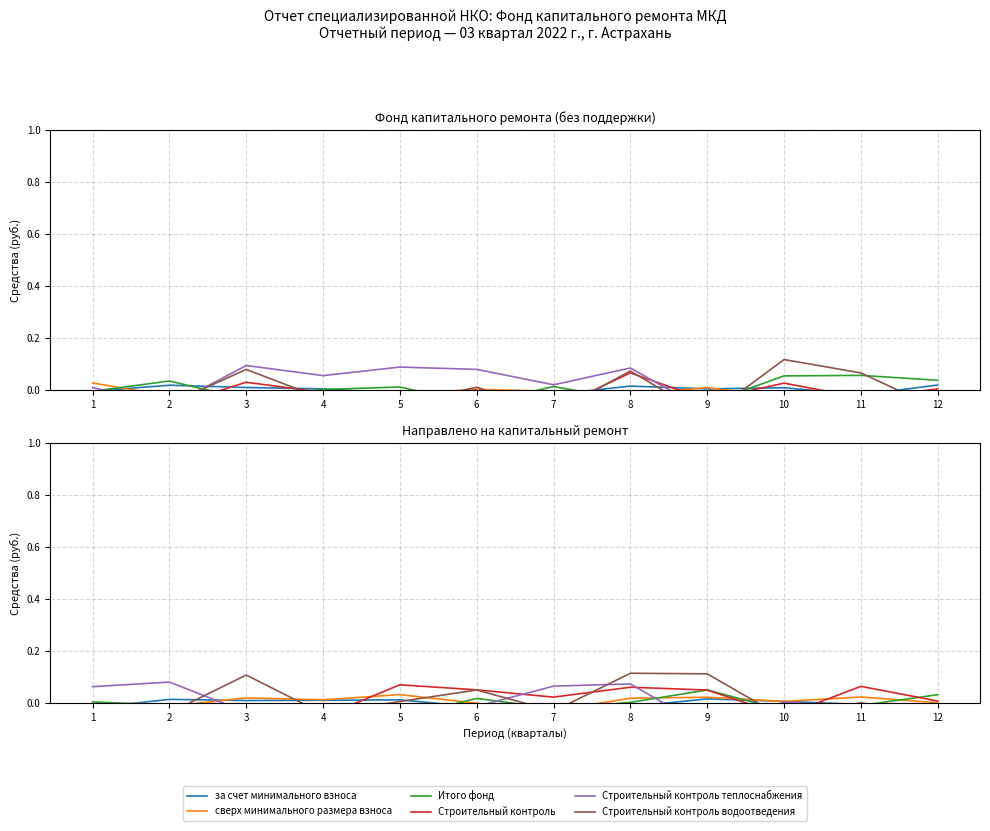

What is the difference between the highest and lowest values at 2?

0.1